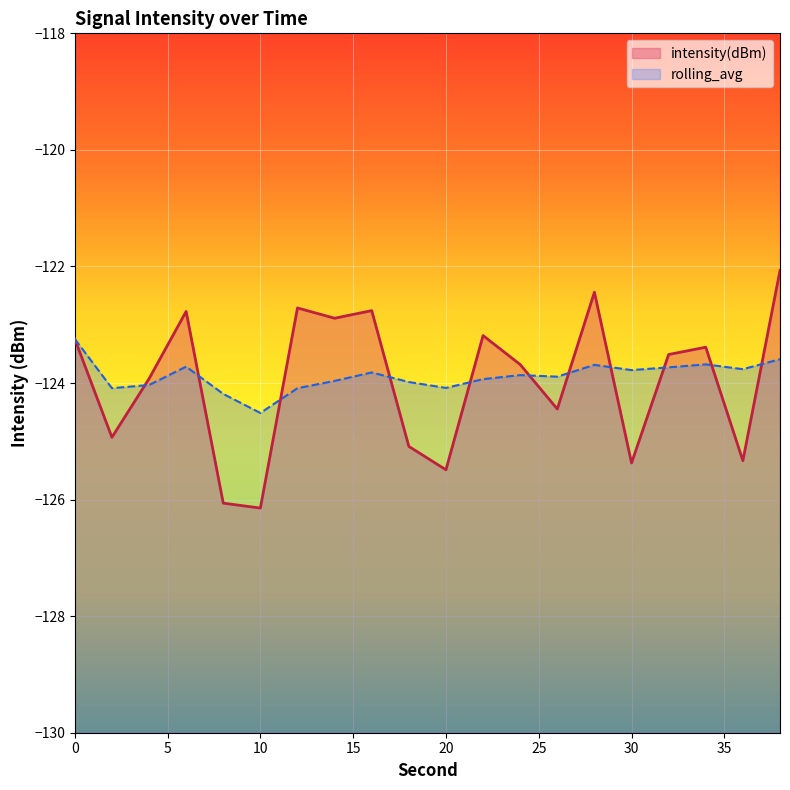

At which category does intensity(dBm) reach its first local valley?

2